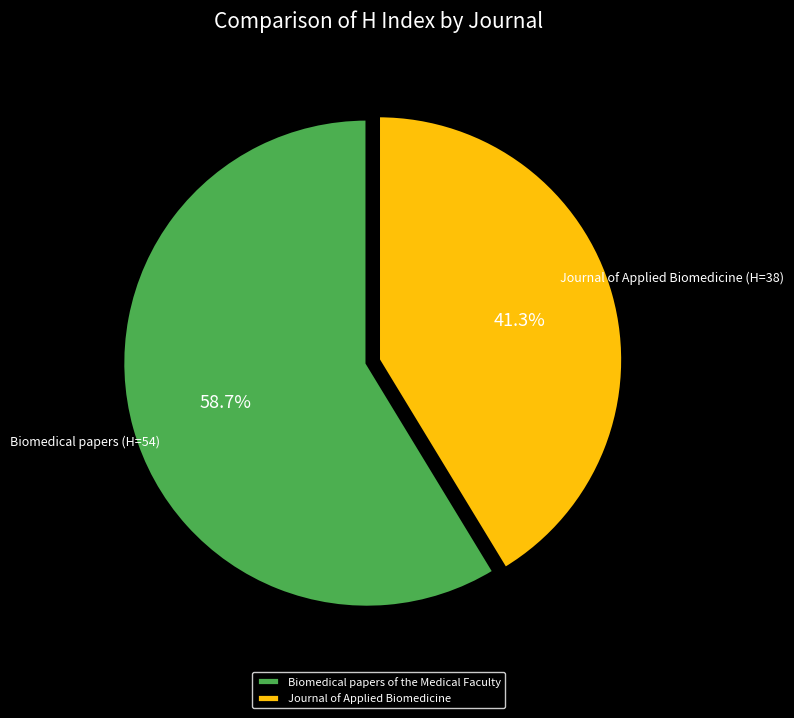

How much of the chart is everything except Journal of Applied Biomedicine?

58.7%